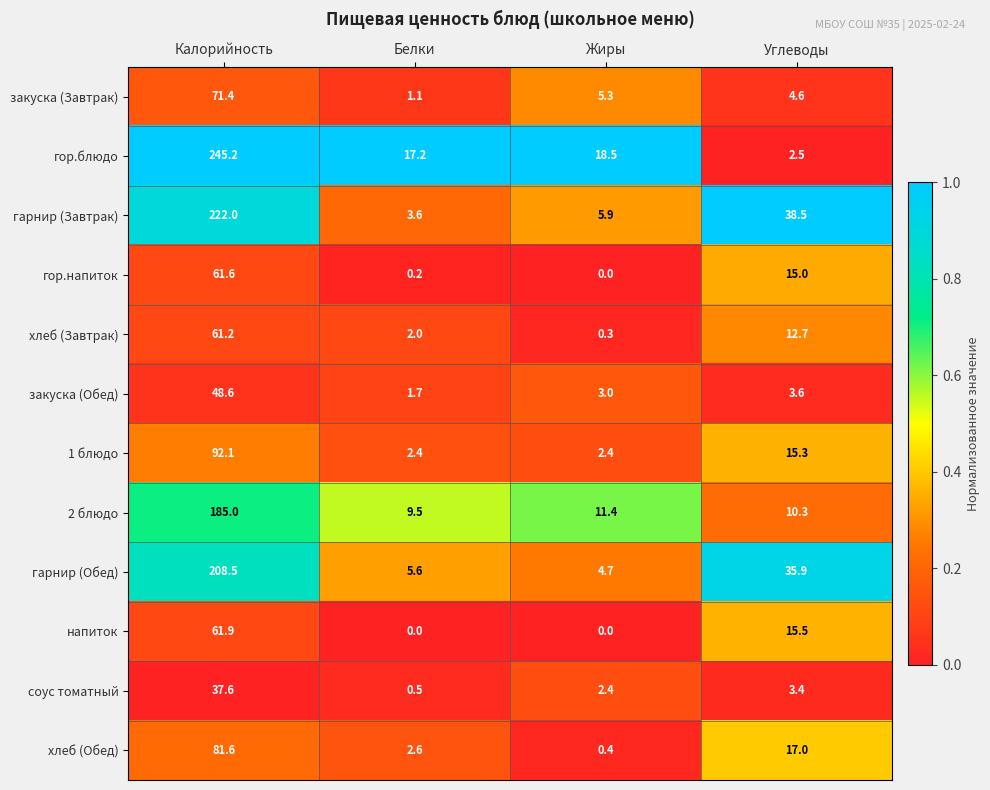

What is the sum of all гор.напиток values?

76.8